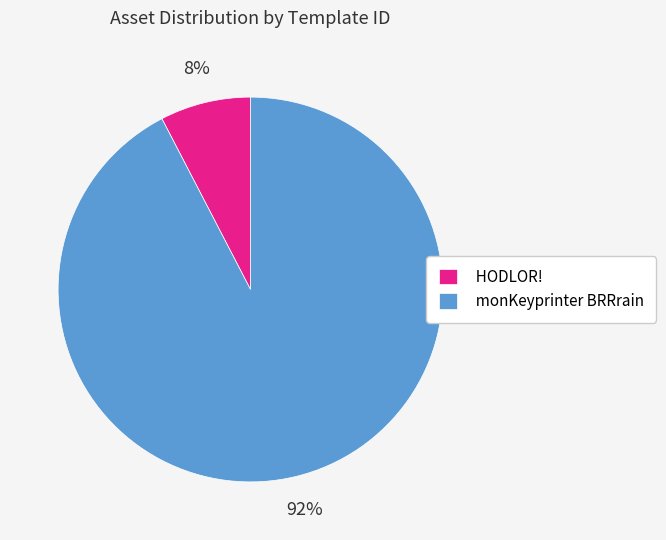

What percentage is the monKeyprinter BRRrain slice, to the nearest percent?

92%